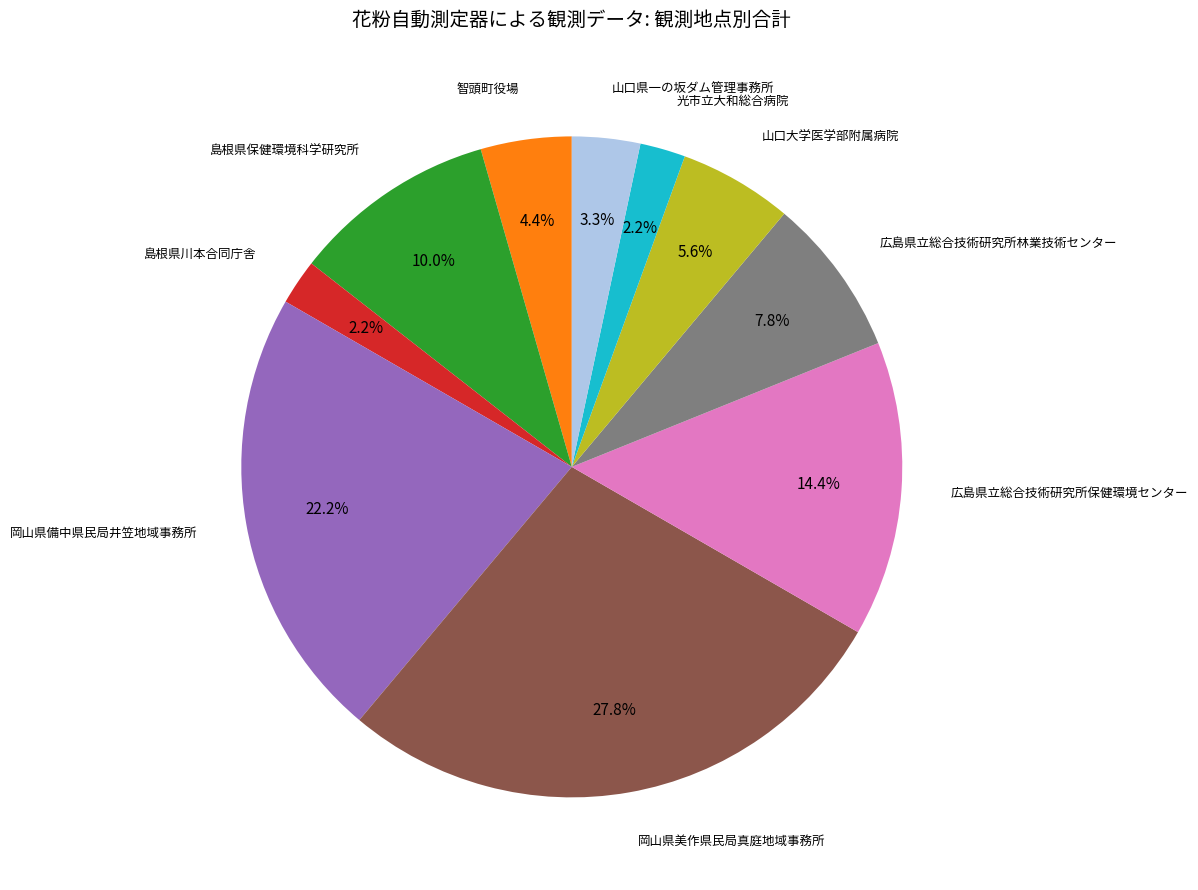

To the nearest percent, what is the difference between the largest and smallest slice percentages?

26%